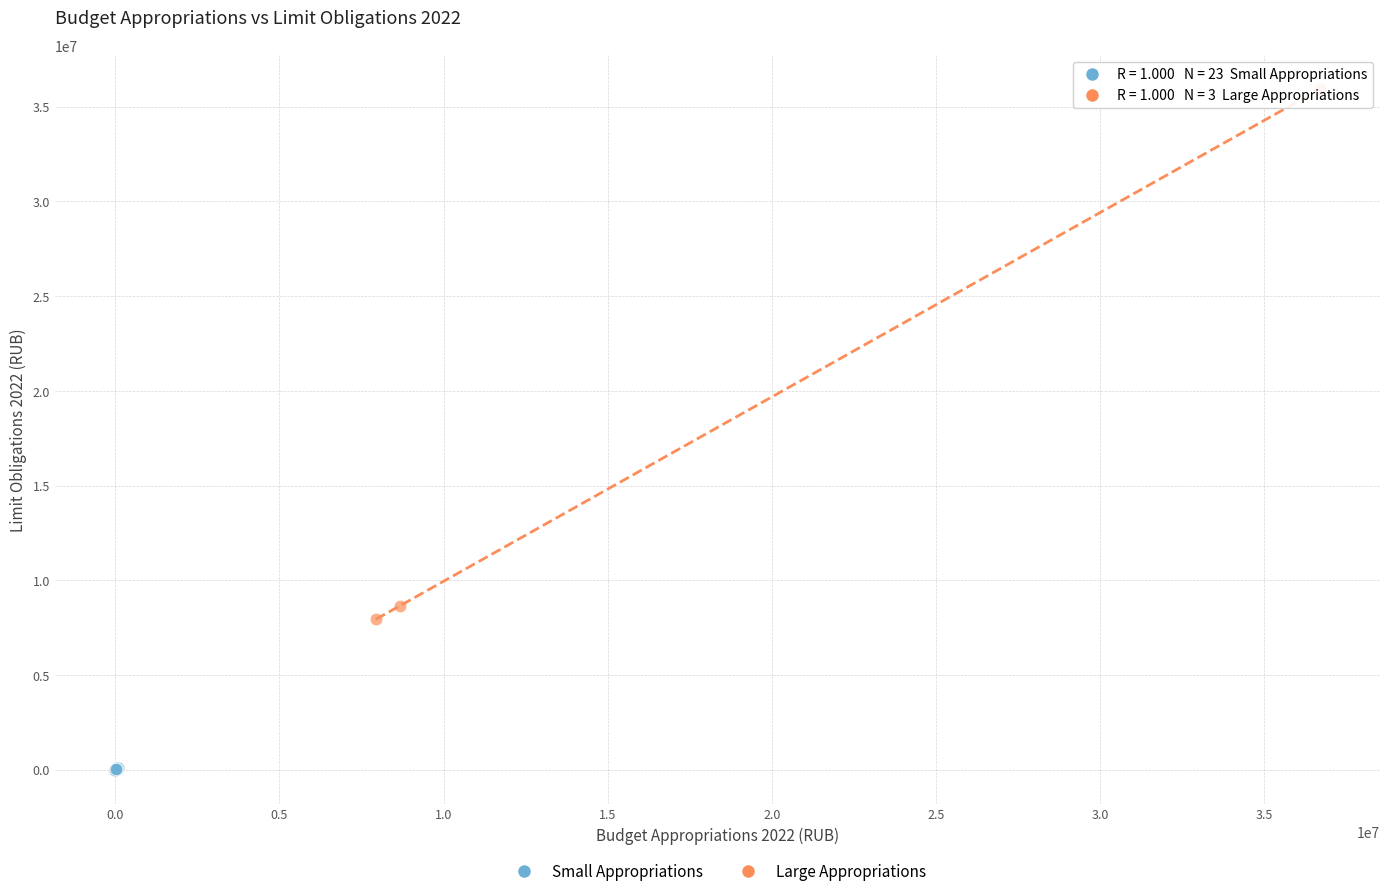

Which series reaches the maximum Y coordinate?

Large Appropriations